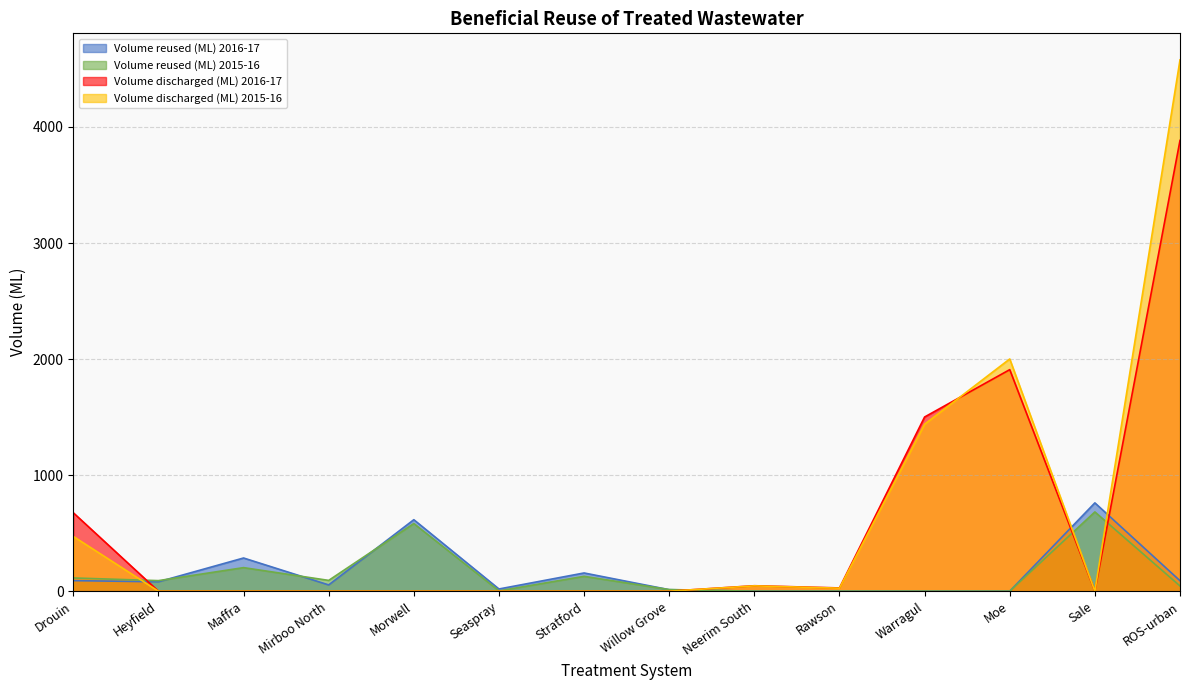

Which series has the largest range (max minus min)?

Volume discharged (ML) 2015-16